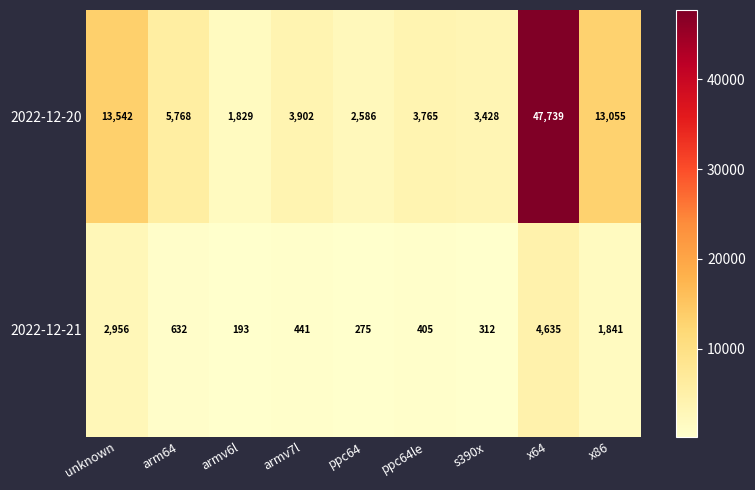

What is the spread (max minus min) of values at unknown?

10586